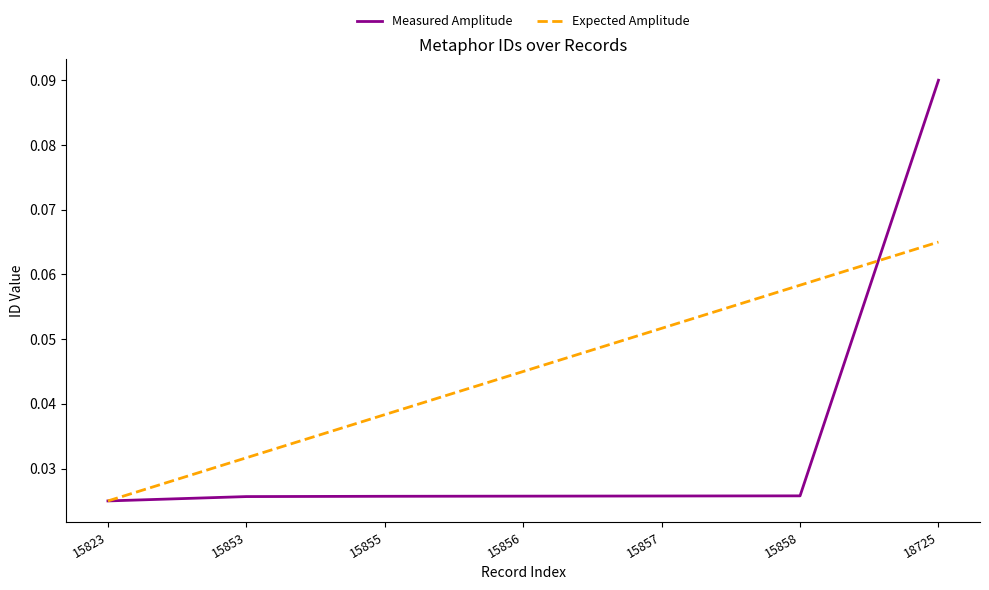

Is the value of Measured Amplitude at 15857 greater than the value of Expected Amplitude at 15855?

No